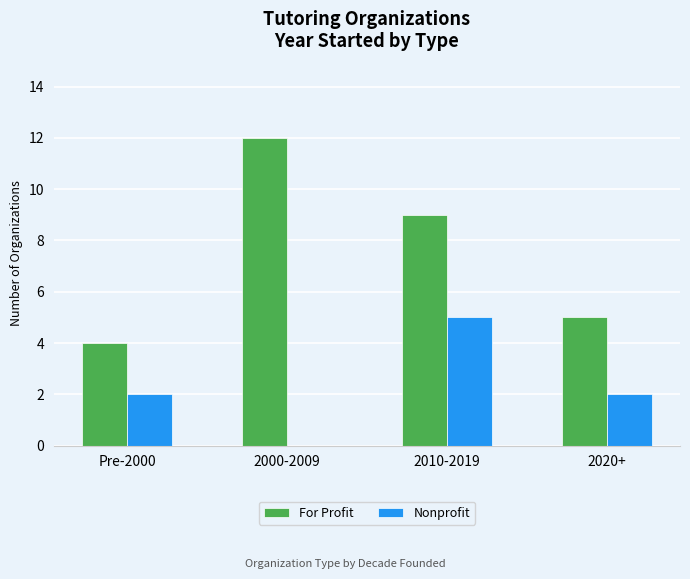

How many categories are shown in the chart?

4